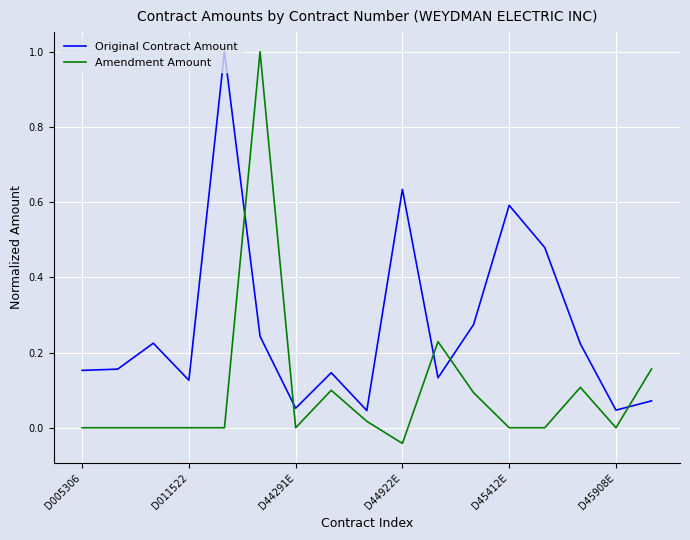

Which series has the largest range (max minus min)?

Amendment Amount